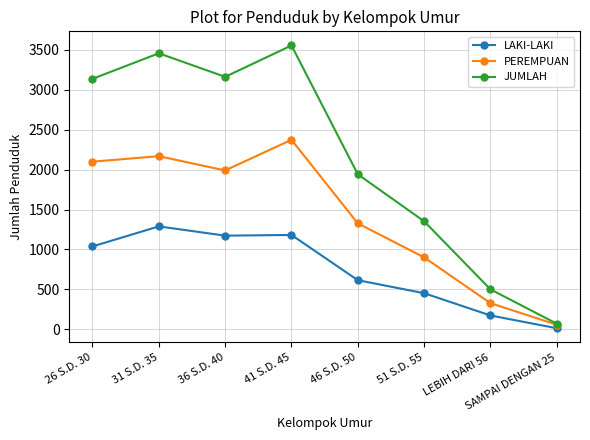

True or false: LAKI-LAKI and PEREMPUAN cross at least once.

False